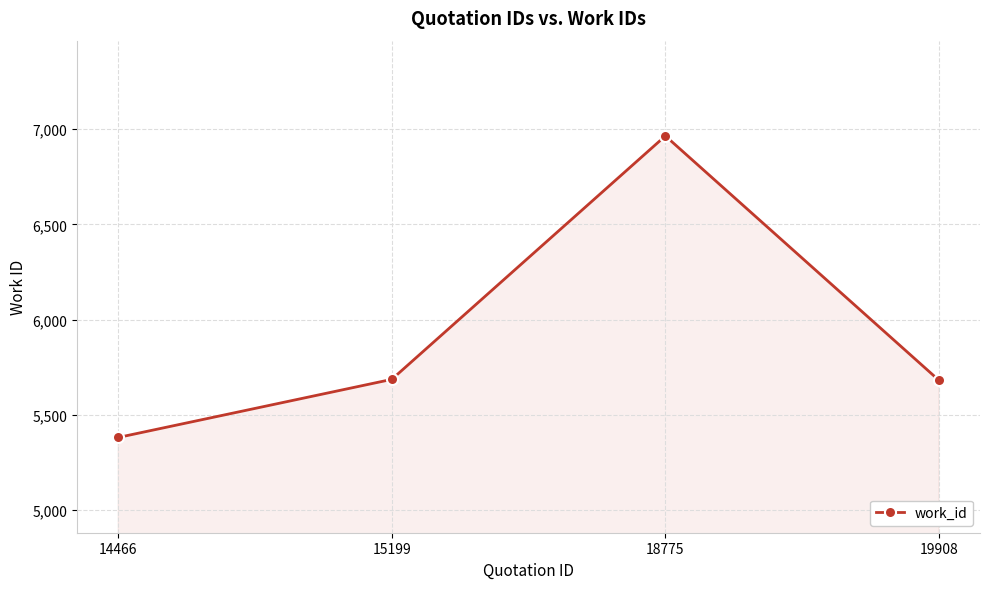

What is the difference between the maximum and minimum values?

1583